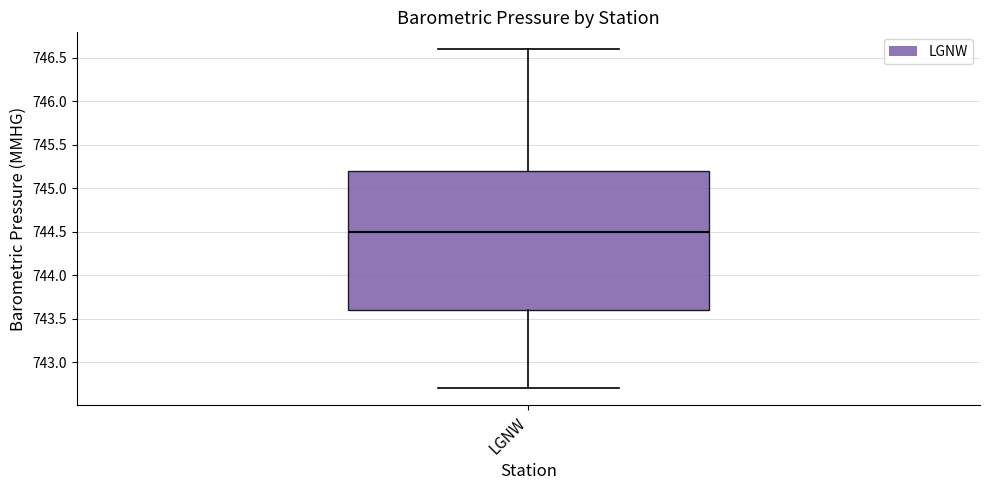

Where is the upper edge of the box for LGNW on the y-axis? The values are not printed on the chart, so give them approximately, as read against the axis.

745.2